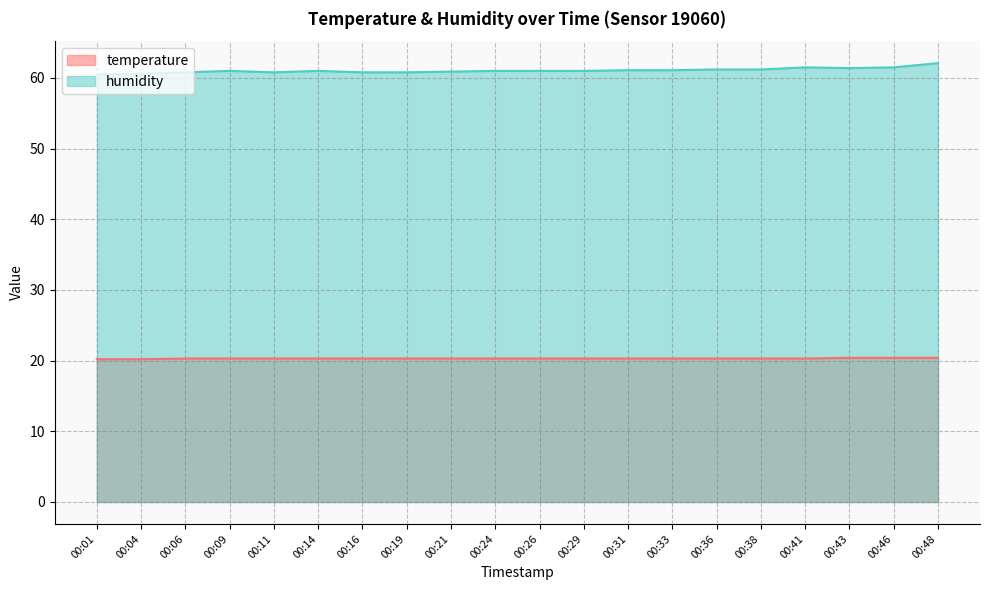

At which label is temperature closest to 20?

00:01